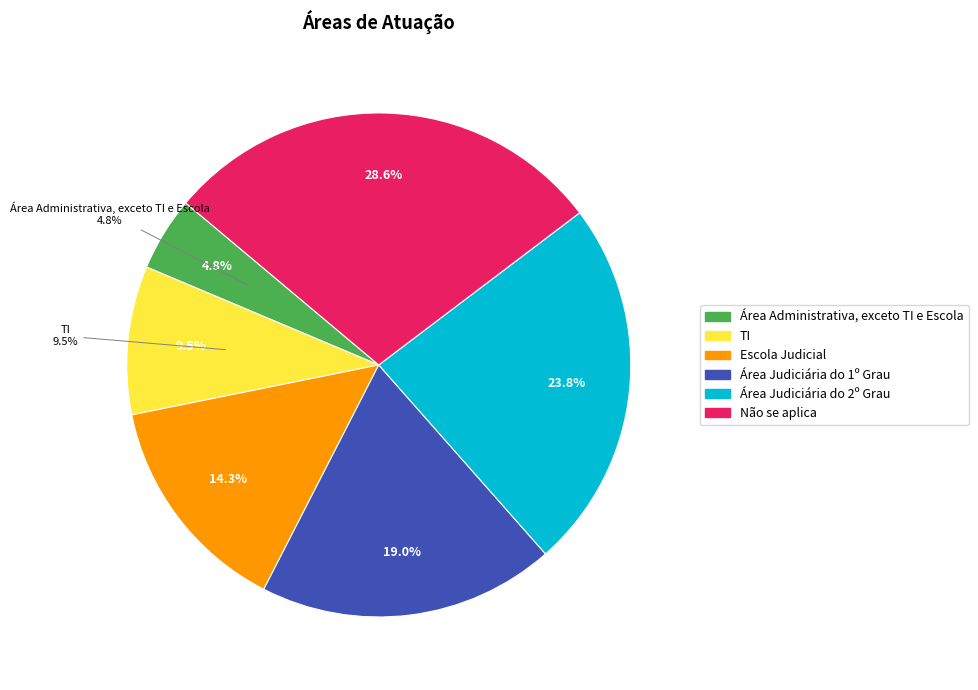

What is the largest slice in the pie chart?

Não se aplica